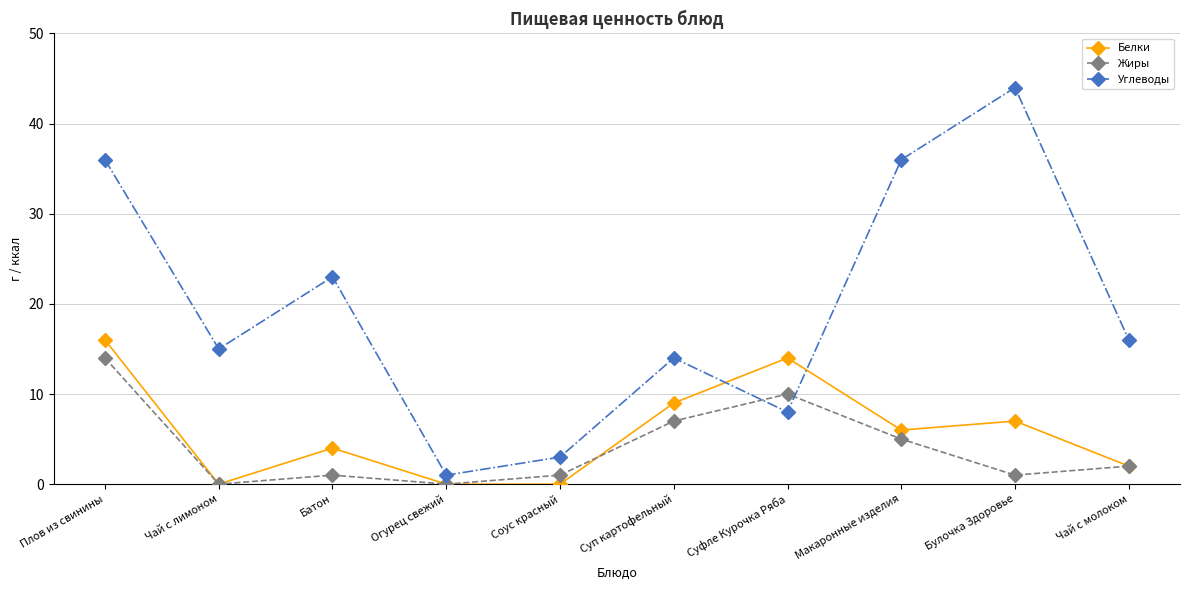

True or false: Углеводы has a value of 14 at Суп картофельный.

True